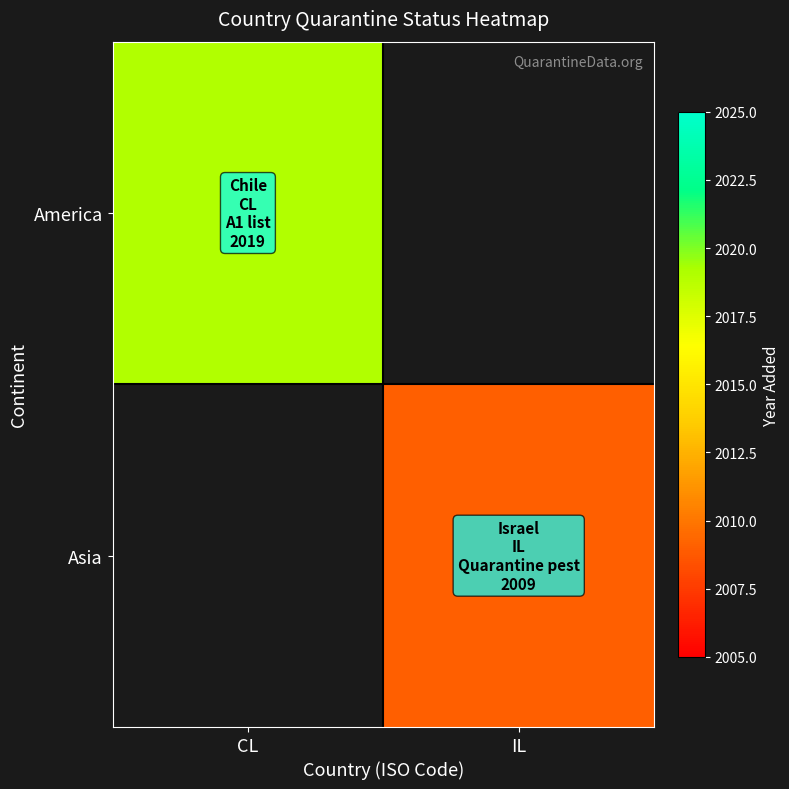

How many distinct data groups are displayed?

2